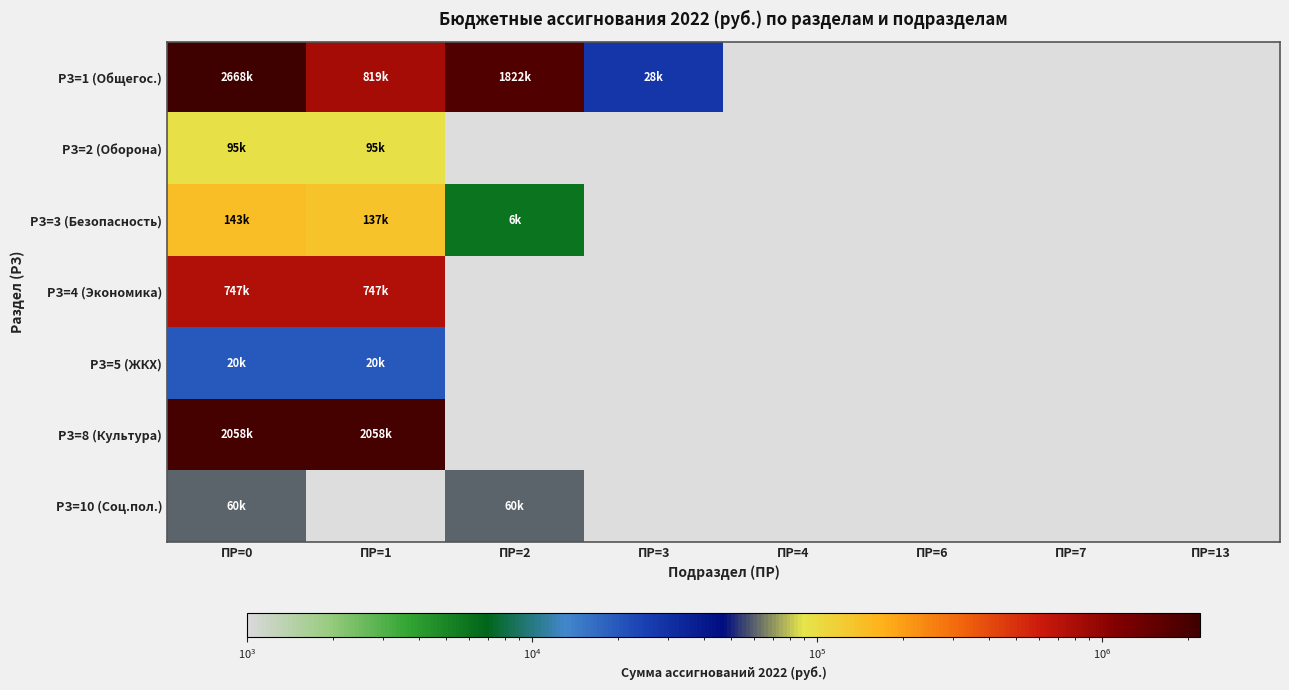

Which has a higher value, ПР=0 or ПР=1?

ПР=0